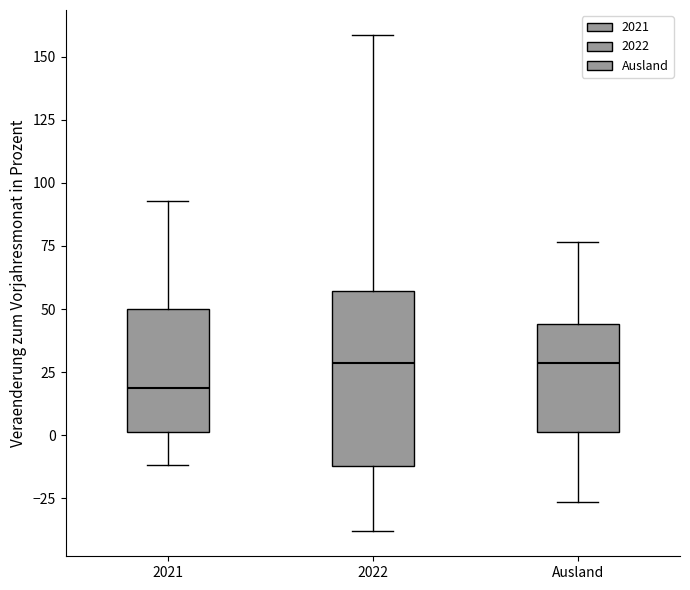

Reading left to right, transcribe this box plot: for each box, give where its median line is, the range the box spans, and where its two whiskers end, as read against the y-axis. The values are not printed on the chart, so give them approximately, as read against the axis.

2021: median 20, box 0 to 50, whiskers -10 to 95
2022: median 30, box -10 to 55, whiskers -40 to 160
Ausland: median 30, box 0 to 45, whiskers -25 to 75